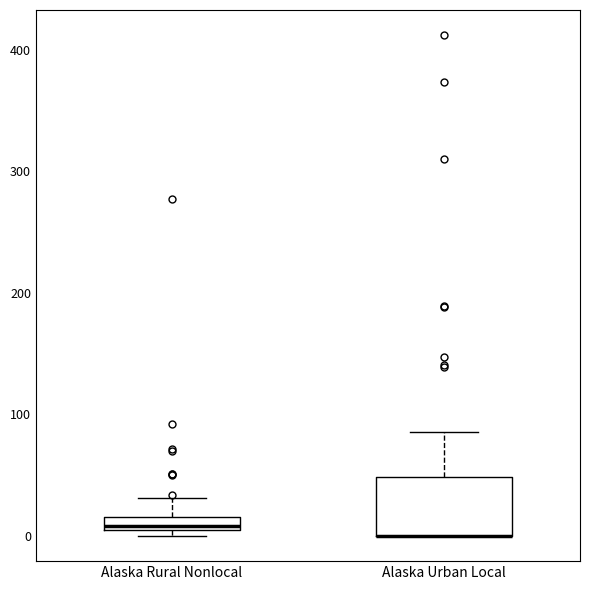

Where is the upper edge of the box for Alaska Urban Local on the y-axis? The values are not printed on the chart, so give them approximately, as read against the axis.

50